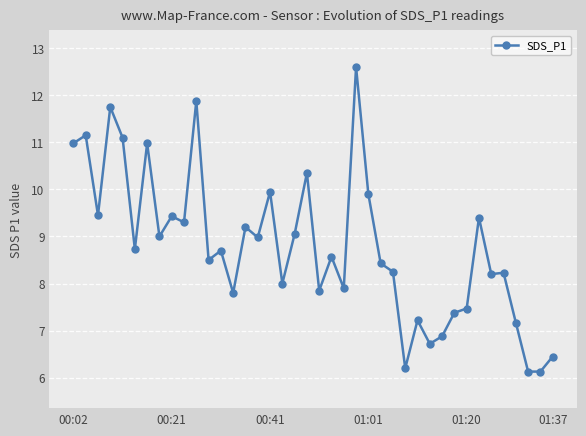

What is the maximum value shown in the chart?

12.6